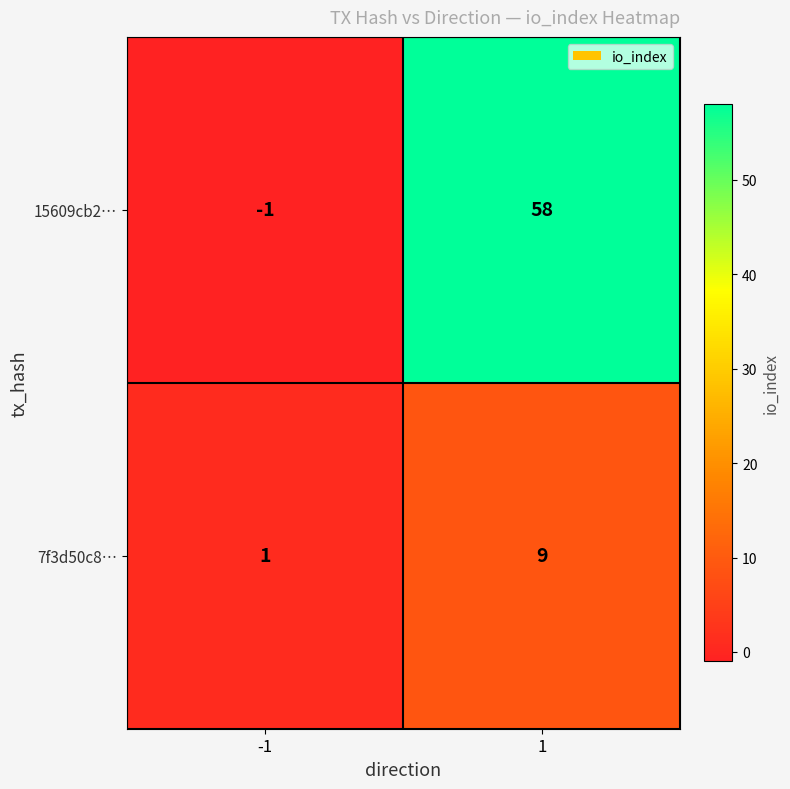

At how many categories does at least one series exceed 42?

1